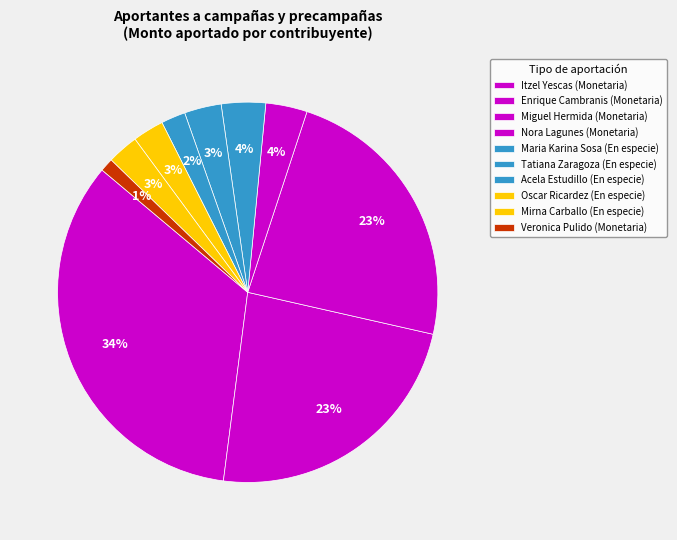

How many segments does this pie chart have?

10